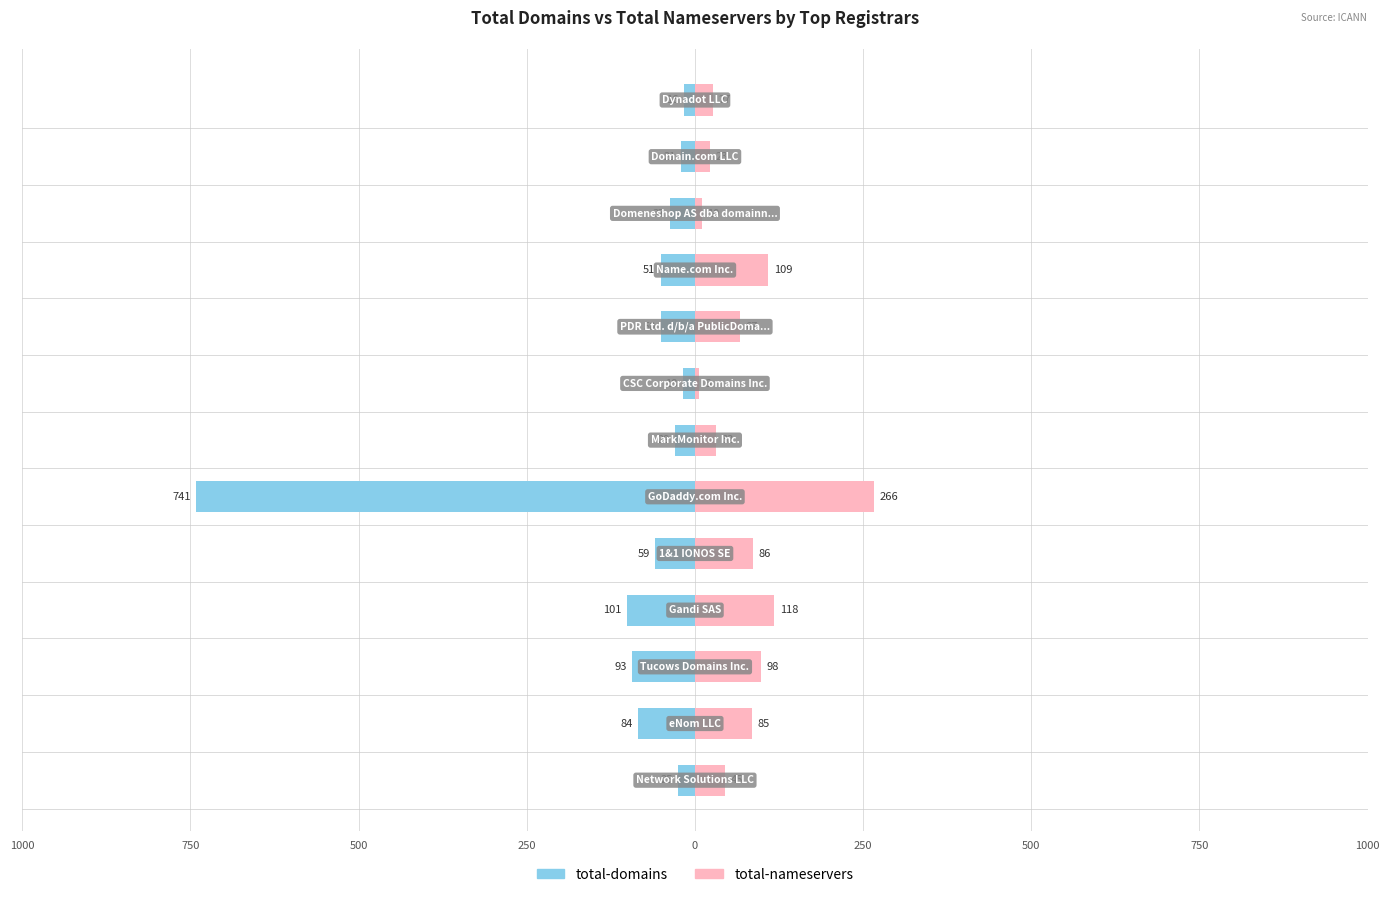

Which has a higher value, 1000 or 1000?

1000